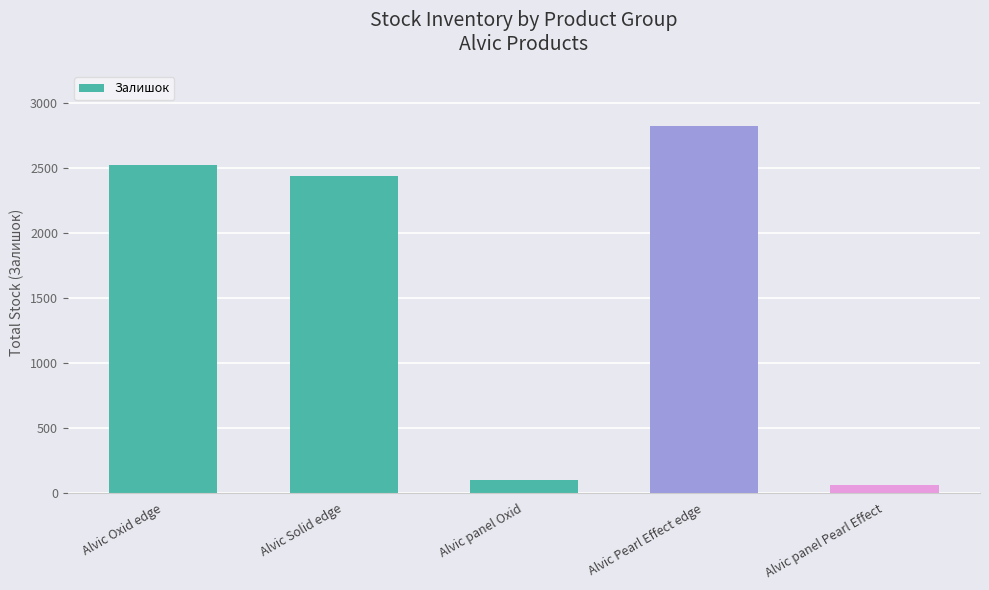

What position from the left is Alvic Solid edge?

2